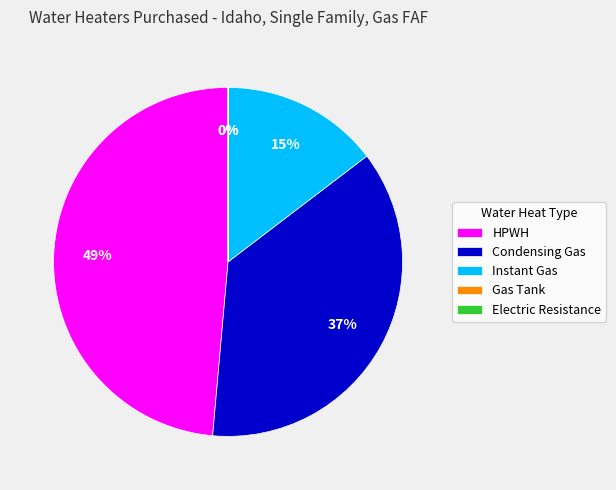

Does HPWH represent more than half of the total?

No